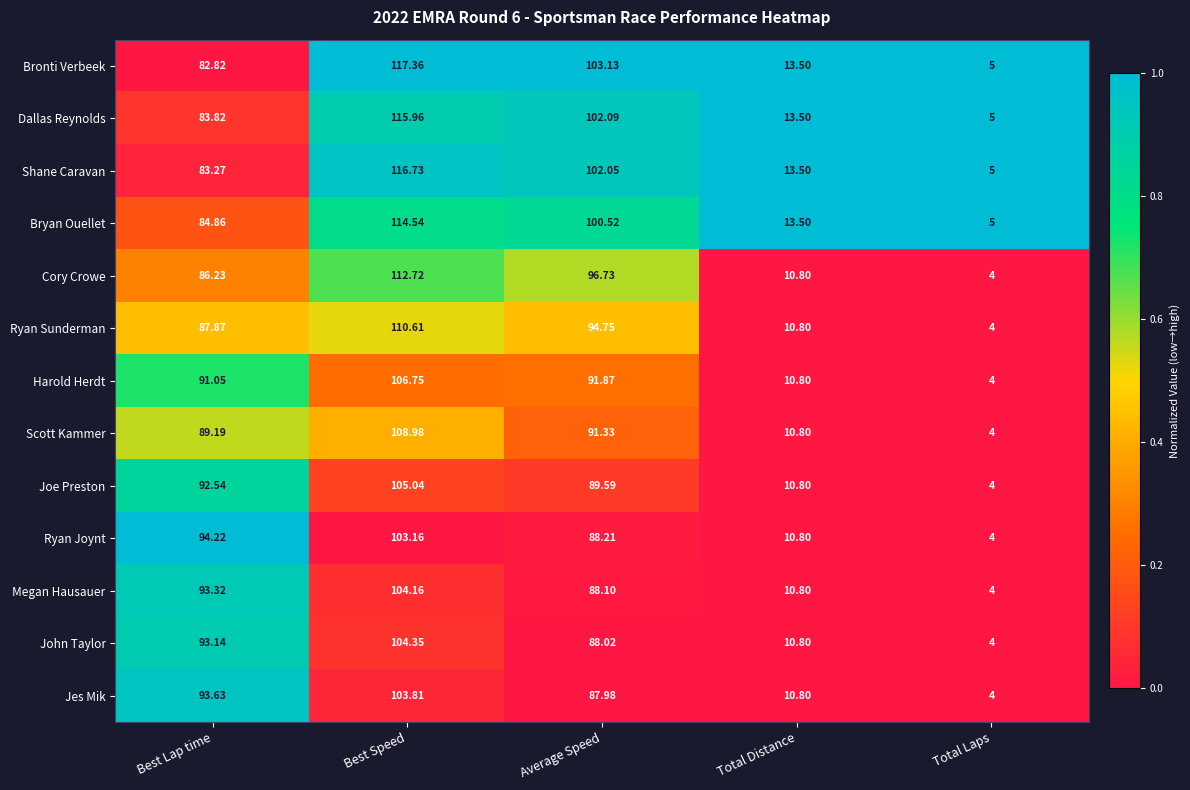

Where does the Joe Preston series first go above 89?

Best Lap time